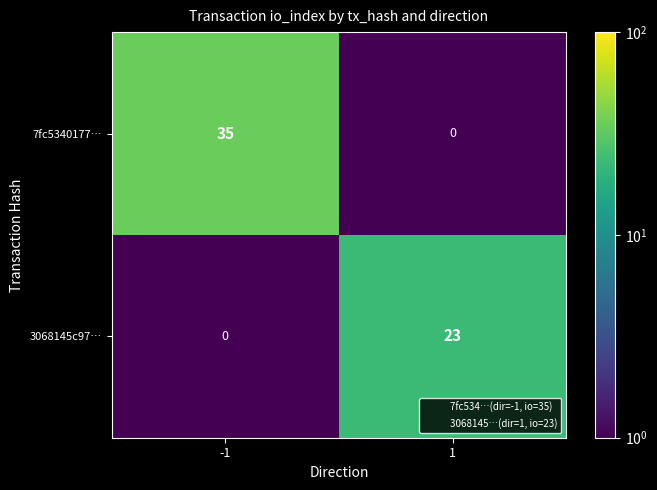

What is the difference between the highest and lowest values at 1?

23